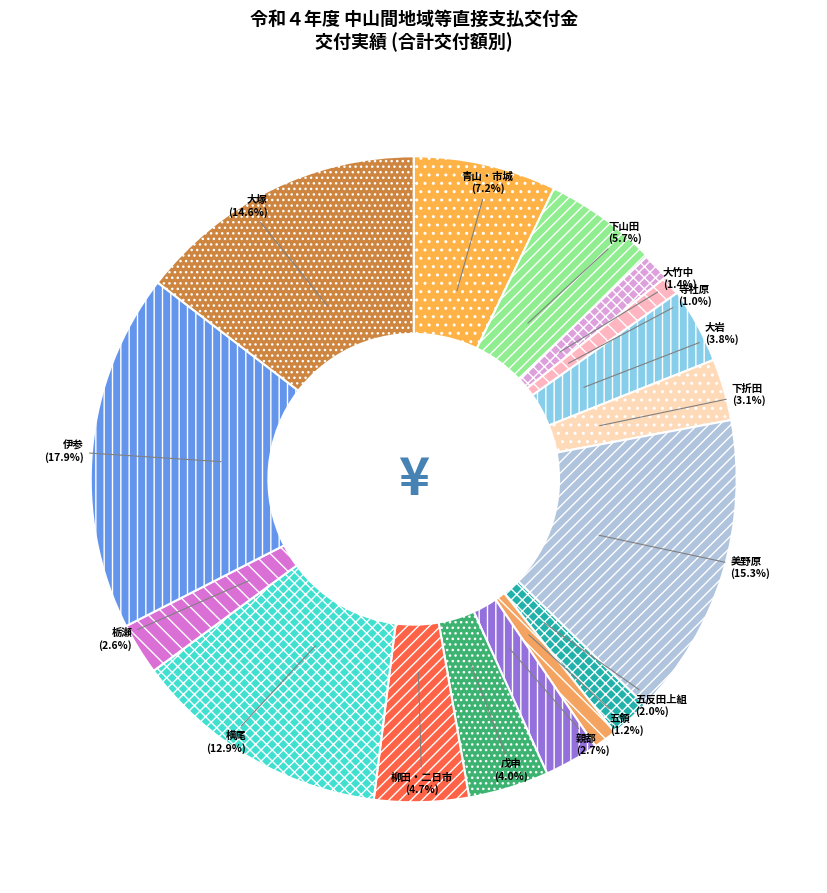

Approximately how many times larger is the value at 大塚 compared to 横尾?

1.1